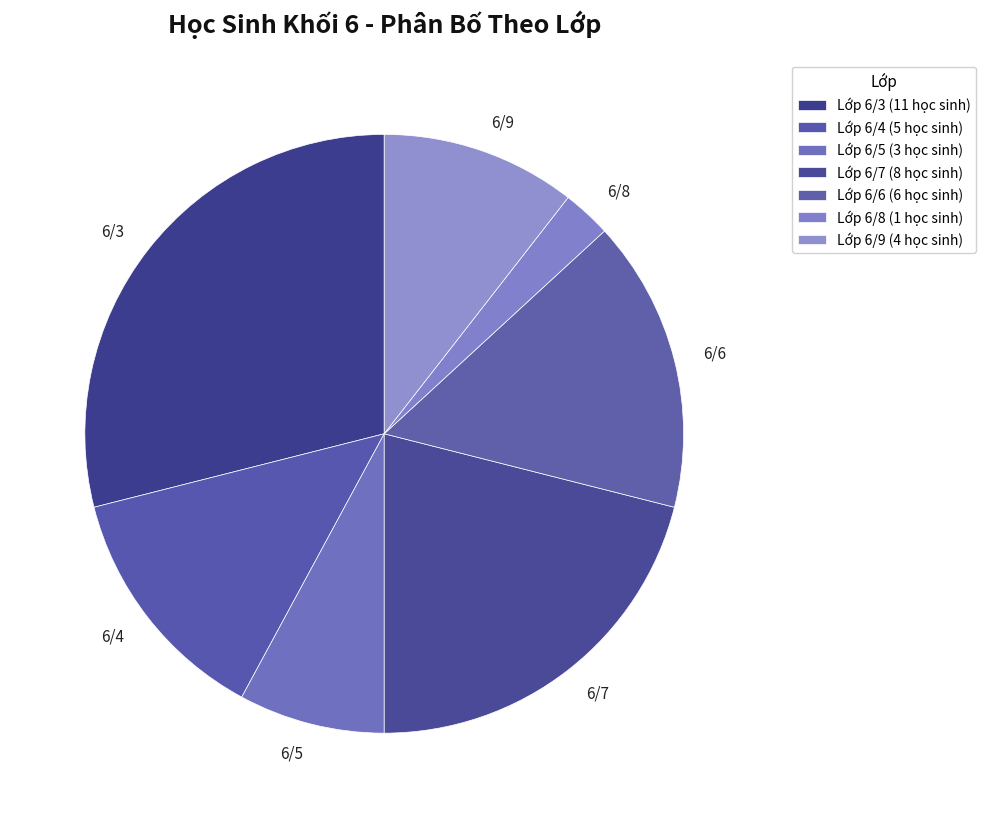

Is the sum of 6/5 and 6/6 greater than half?

No